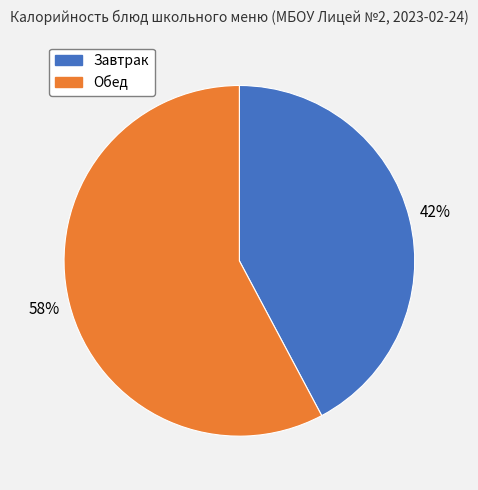

Does any single category account for the majority?

Yes